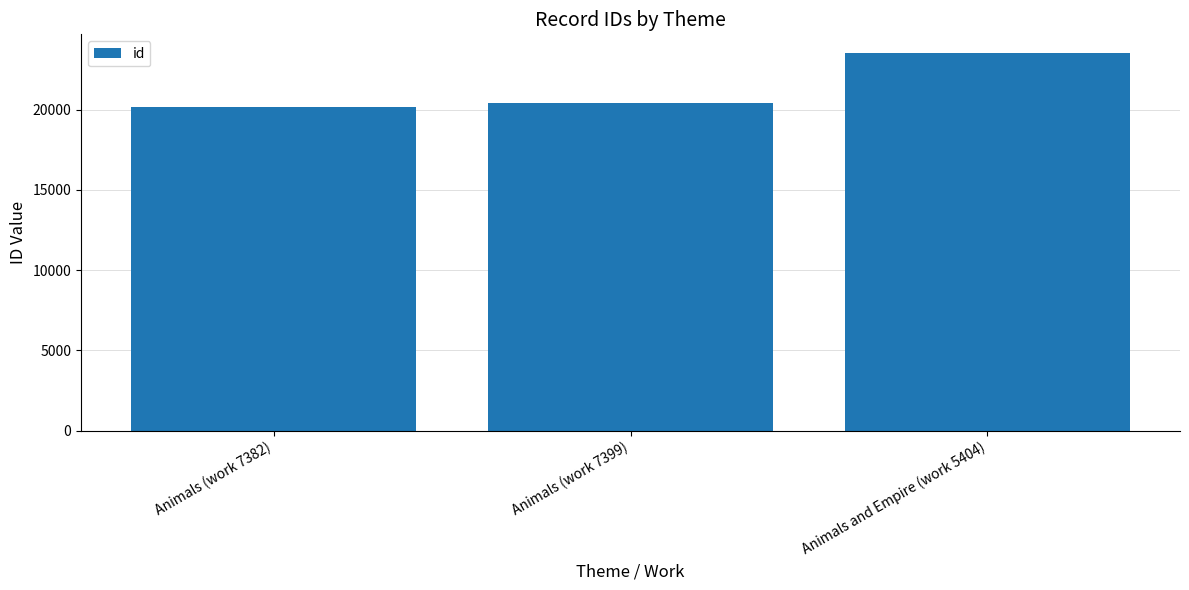

Between Animals and Empire (work 5404) and Animals (work 7382), which is larger?

Animals and Empire (work 5404)